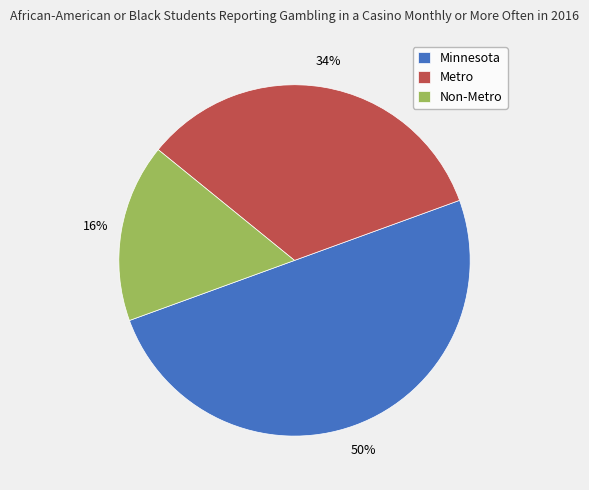

Is the sum of Metro and Minnesota greater than half?

Yes